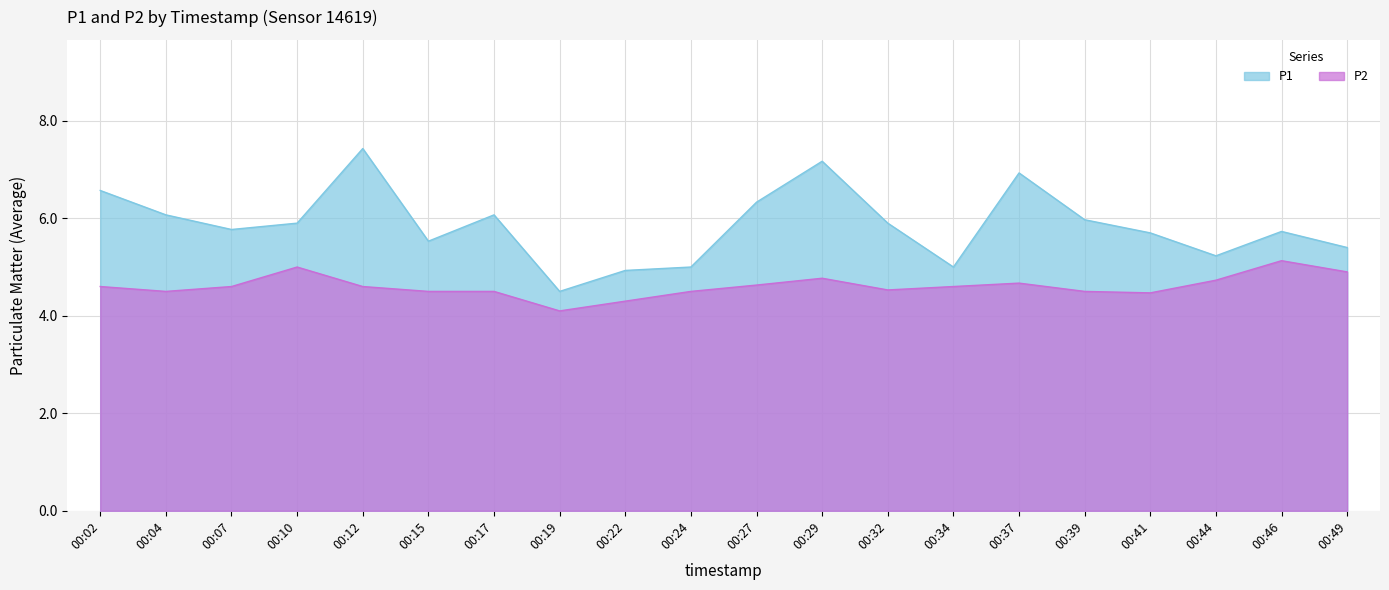

Reading left to right, transcribe all the data shown in this chart.

P1: 6.6	6.1	5.8	5.9	7.4	5.5	6.1	4.5	4.9	5.0	6.3	7.2	5.9	5.0	6.9	6.0	5.7	5.2	5.7	5.4
P2: 4.6	4.5	4.6	5.0	4.6	4.5	4.5	4.1	4.3	4.5	4.6	4.8	4.5	4.6	4.7	4.5	4.5	4.7	5.1	4.9